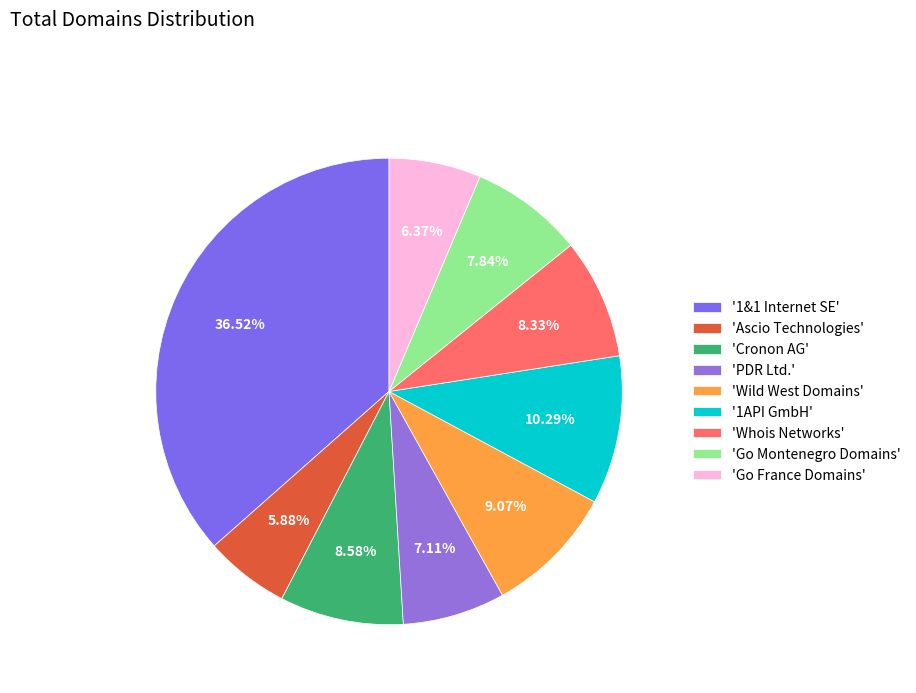

Which slice is the smallest?

Ascio Technologies